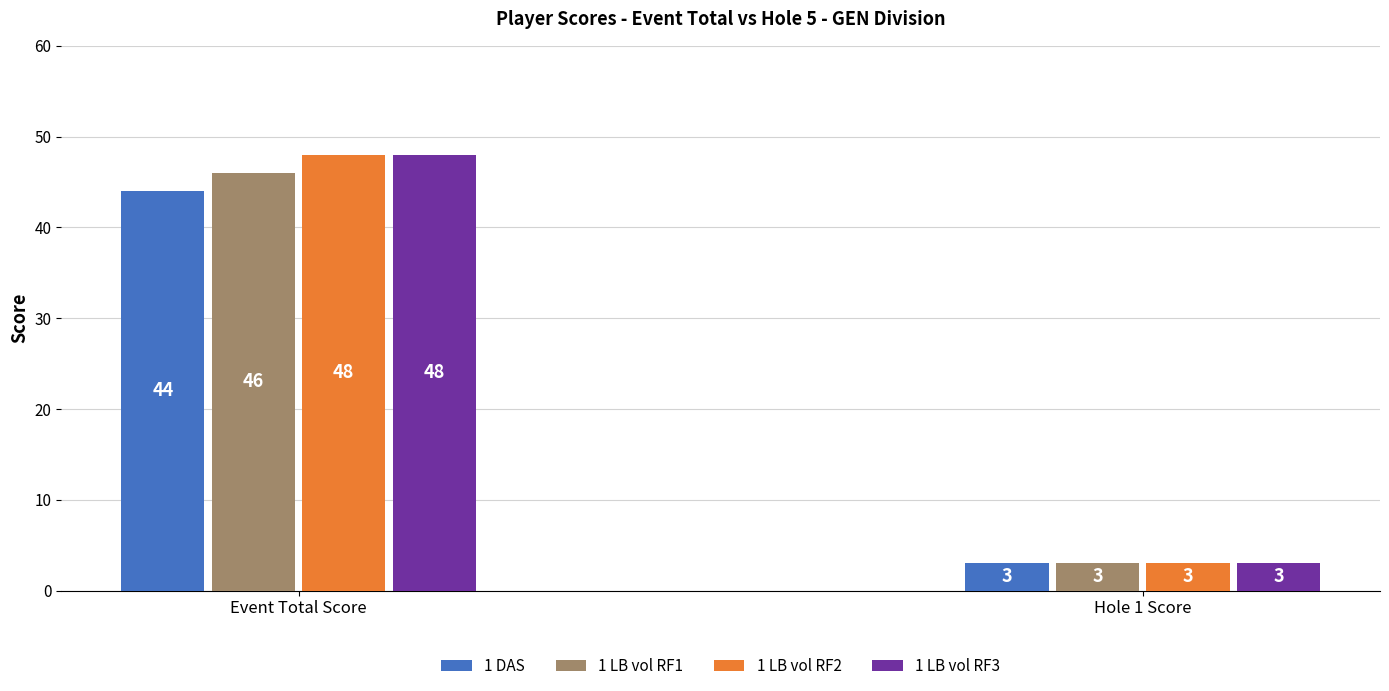

The 1 LB vol RF1 series shows 46 at Event Total Score. True or false?

True